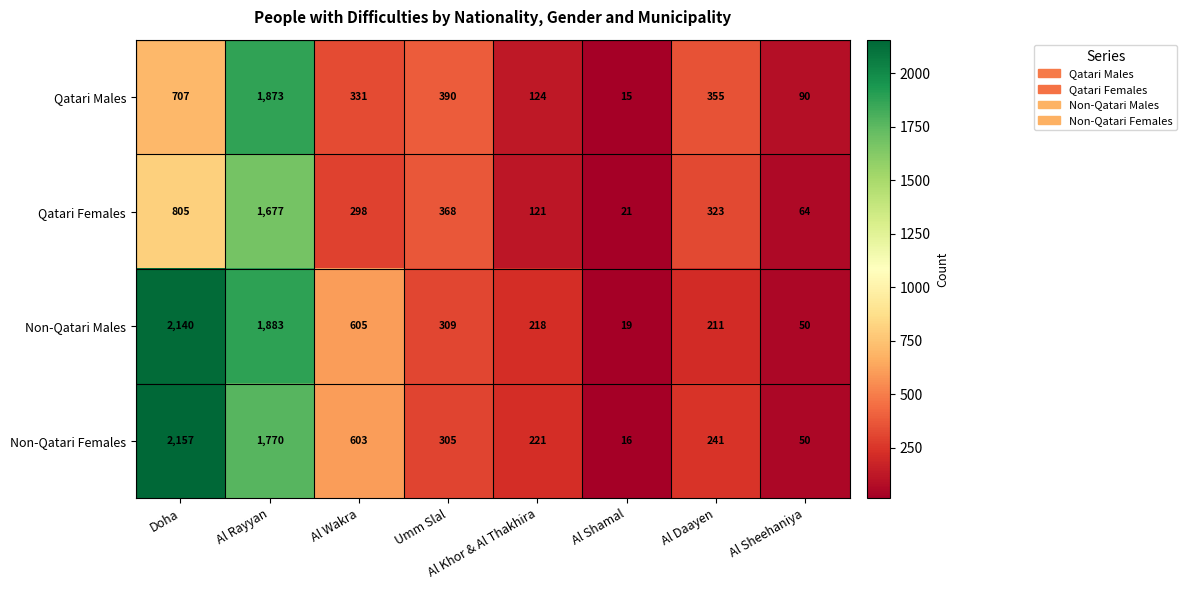

What is the difference between the second highest and minimum values in the Non-Qatari Males series?

1864